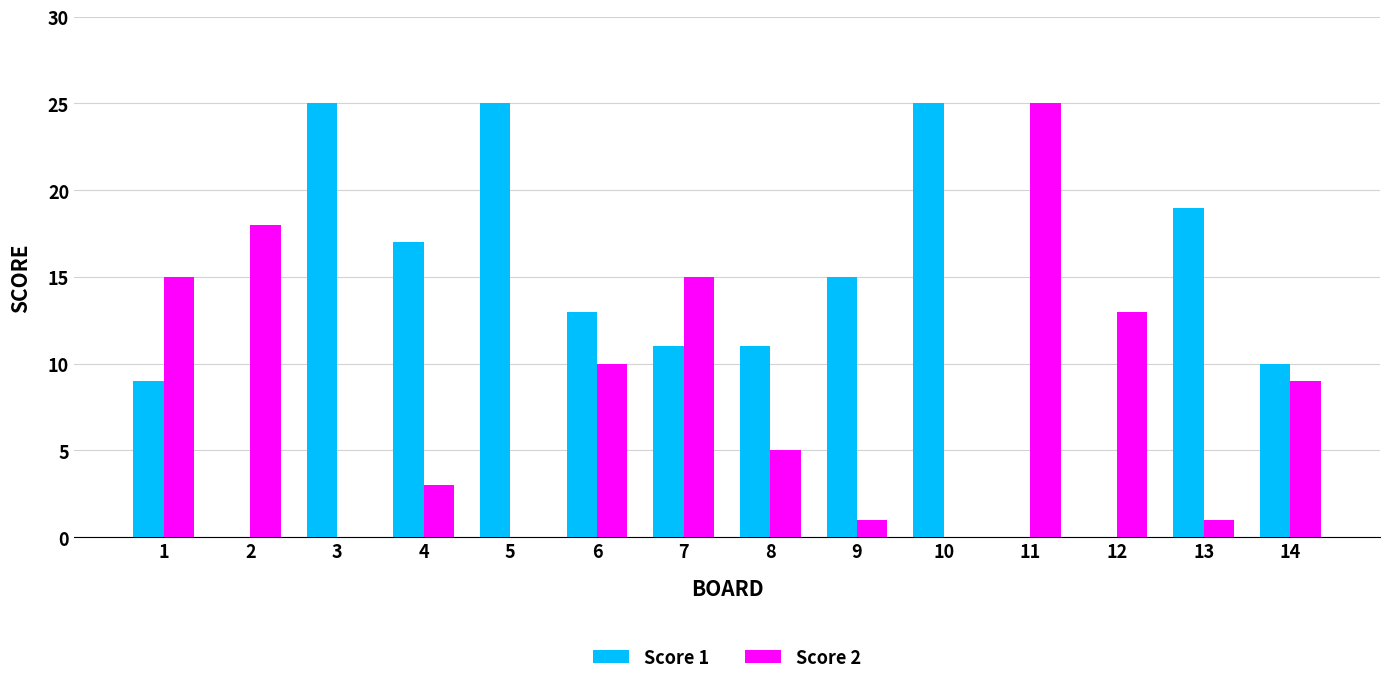

Which series changed the most between 5 and 14?

Score 1